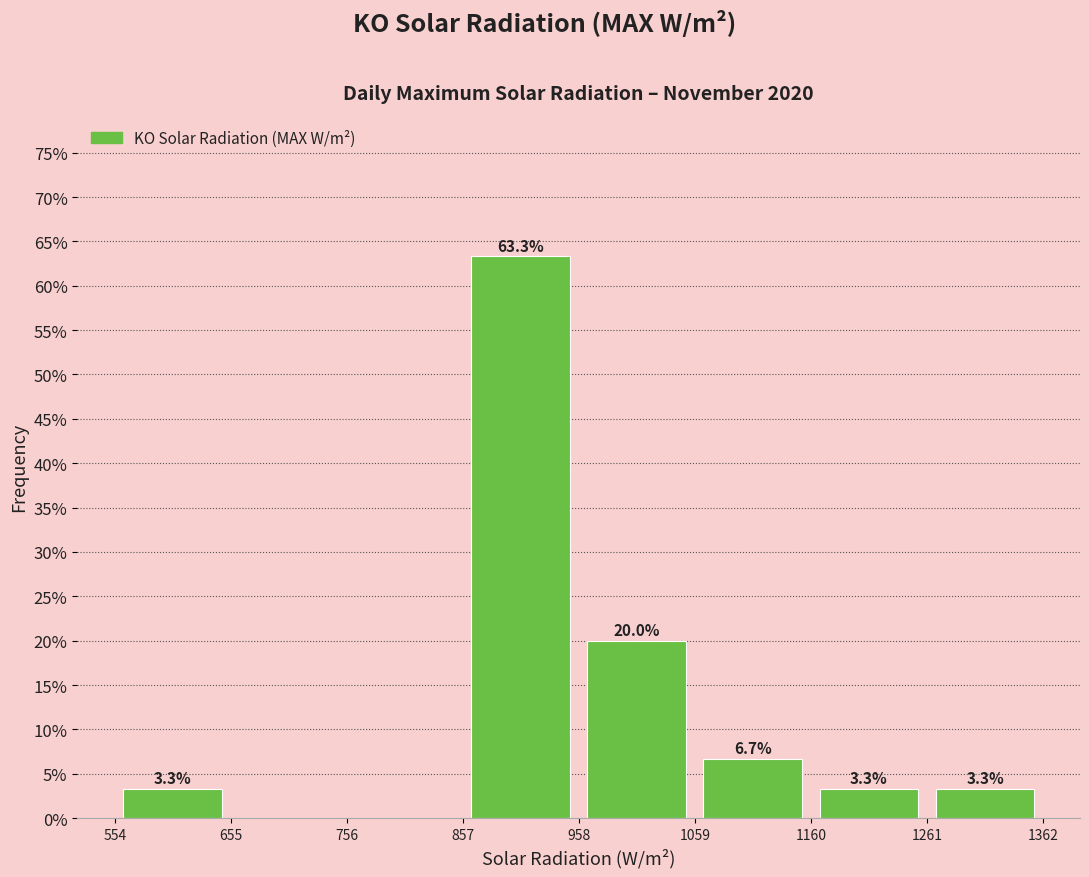

Which range on the x-axis has the tallest bar?

860 to 960